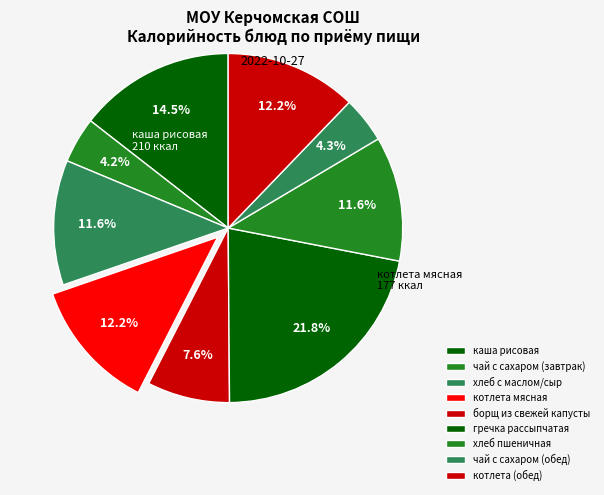

Between котлета мясная and хлеб с маслом/сыр, which is larger?

котлета мясная